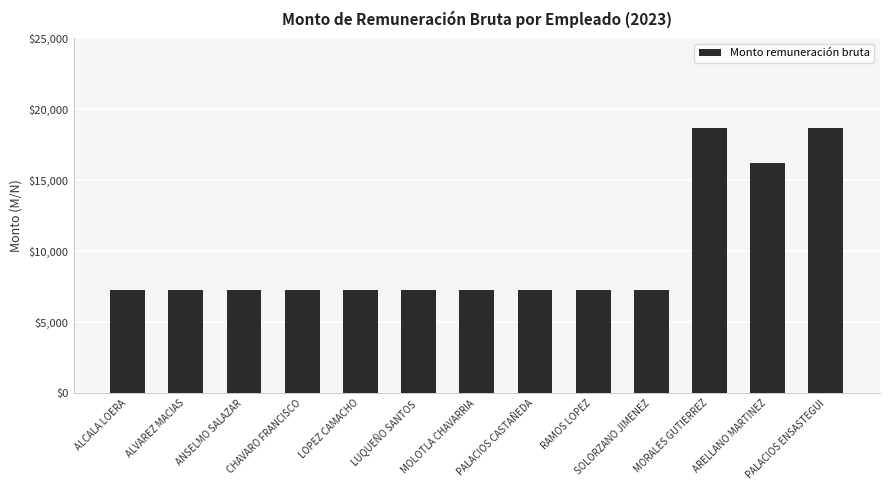

What is the minimum value shown in the chart?

7282